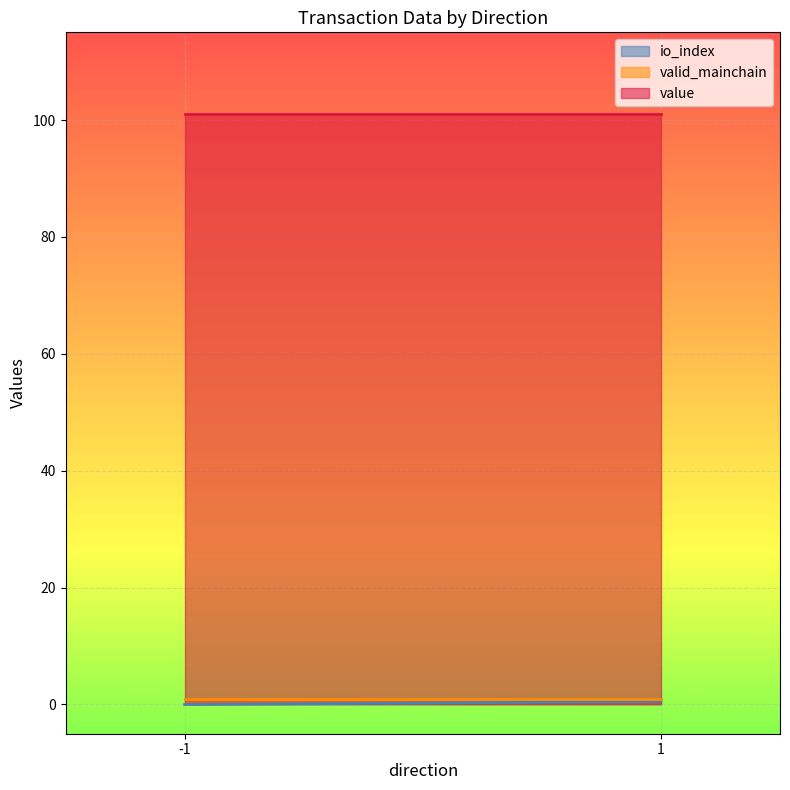

True or false: value has a value of 137.0 at 1.

False